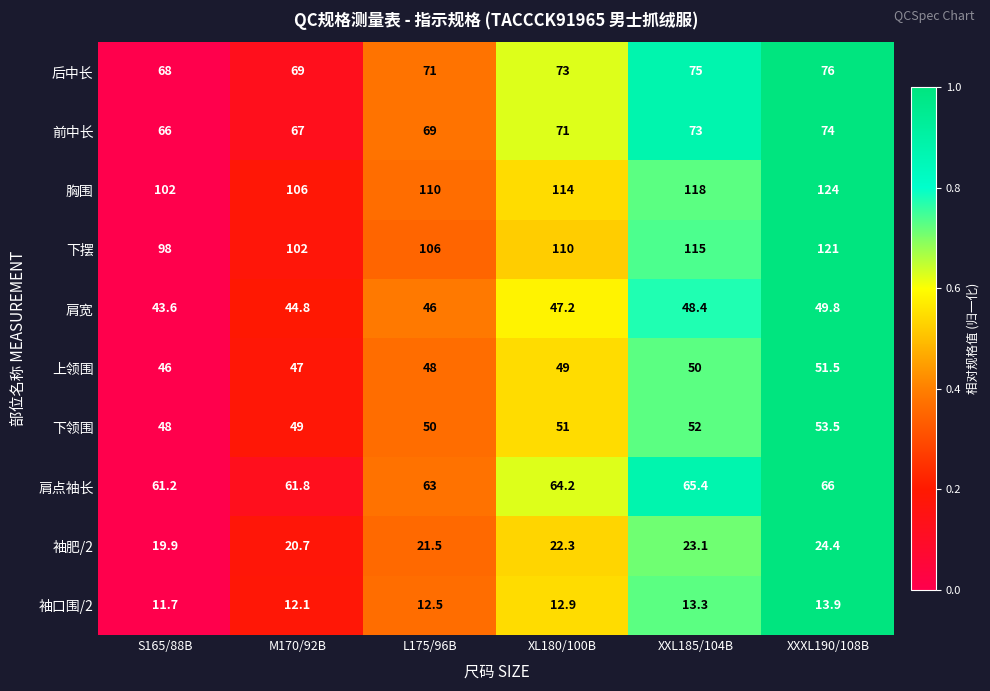

The value of 肩点袖长 at S165/88B is 22.9. True or false?

False